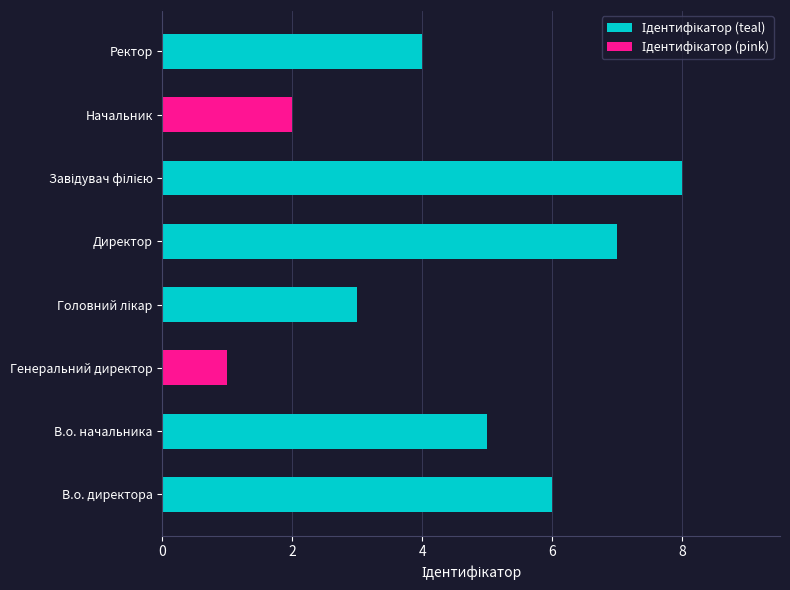

What is the change in value from Генеральний директор to Начальник?

+1